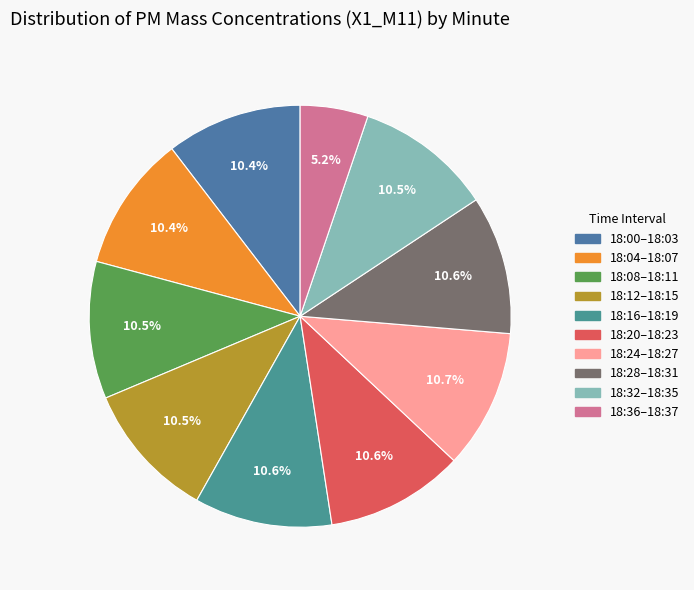

How many segments does this pie chart have?

10